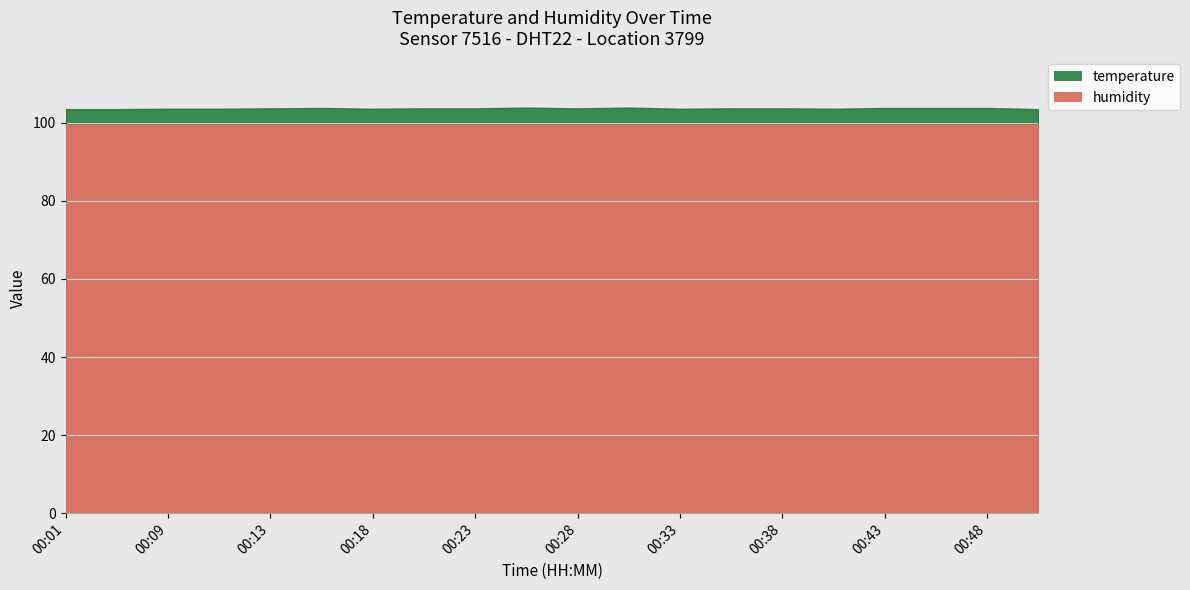

The value at 00:18 is 103.6. True or false?

True